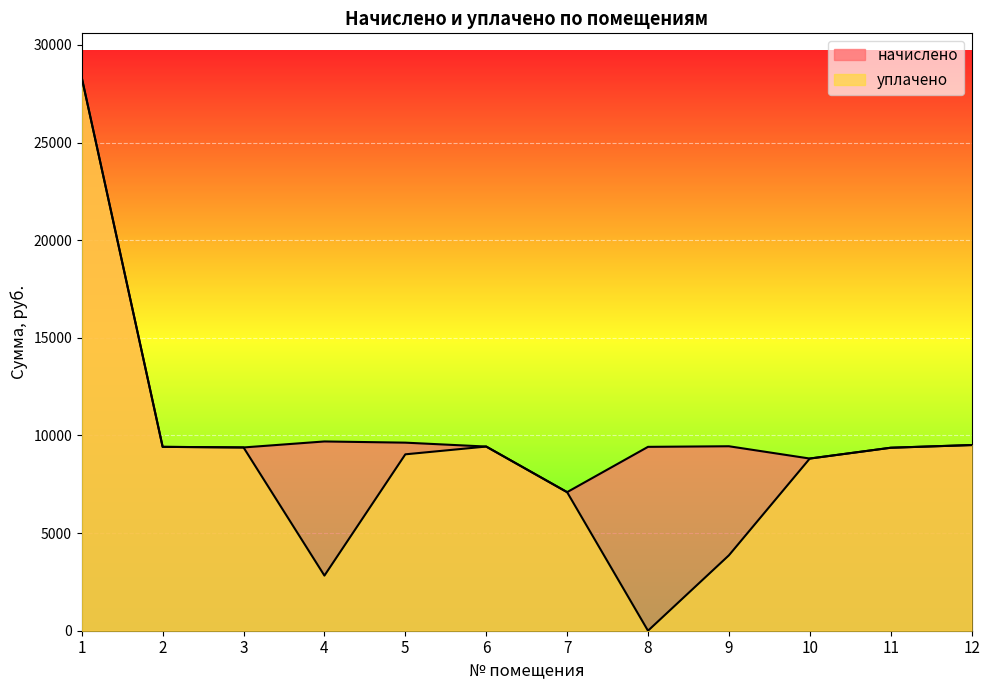

What are all the series names shown in the legend?

начислено, уплачено